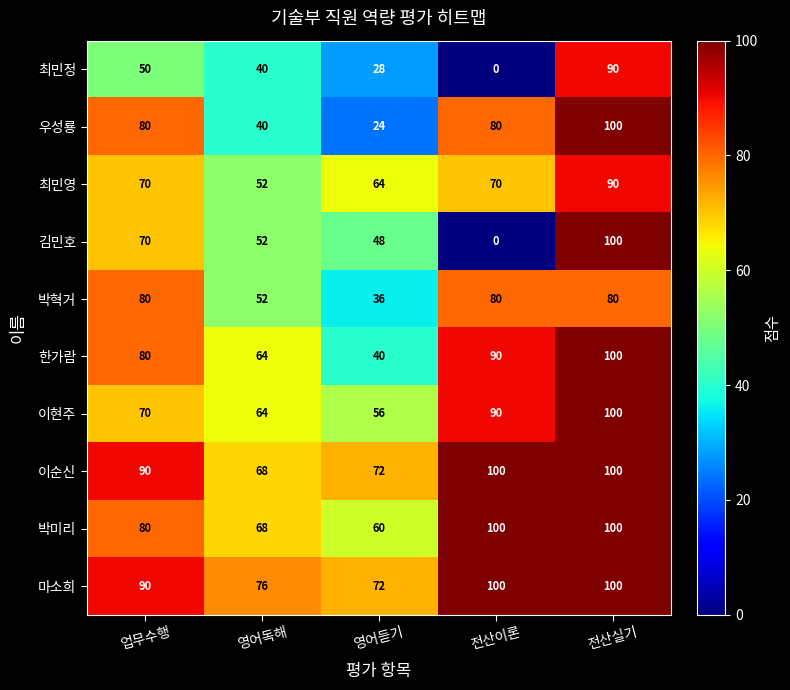

Which series has the largest total across all categories?

마소희